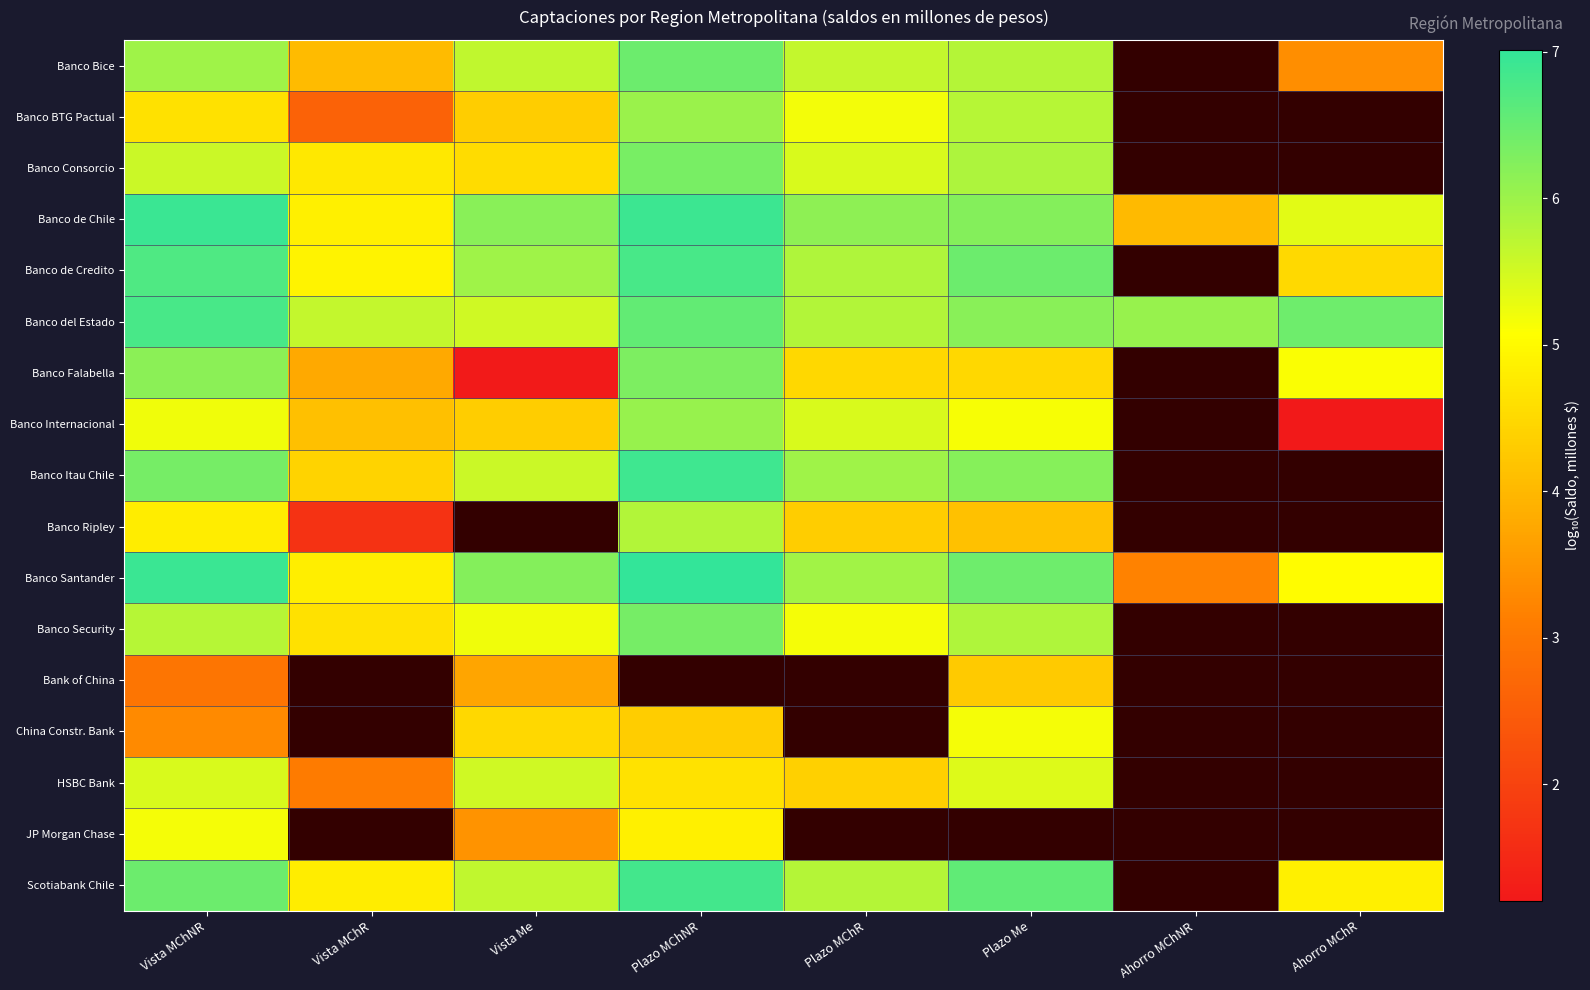

Rank the series at Vista MChR from highest to lowest value.

Banco del Estado, Banco de Credito, Banco de Chile, Banco Santander, Banco Consorcio, Banco Security, Banco Itau Chile, Banco Internacional, Banco Bice, Banco Falabella, Banco BTG Pactual, Banco Ripley, Bank of China, China Constr. Bank, HSBC Bank, JP Morgan Chase, Scotiabank Chile